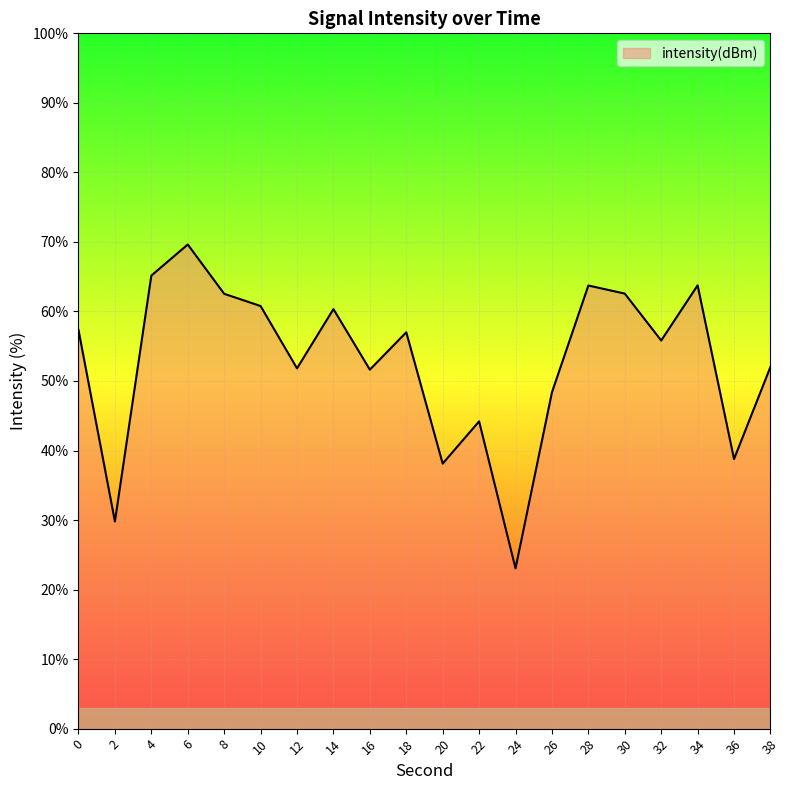

What is the ratio of the value at 8 to the value at 2?

2.1